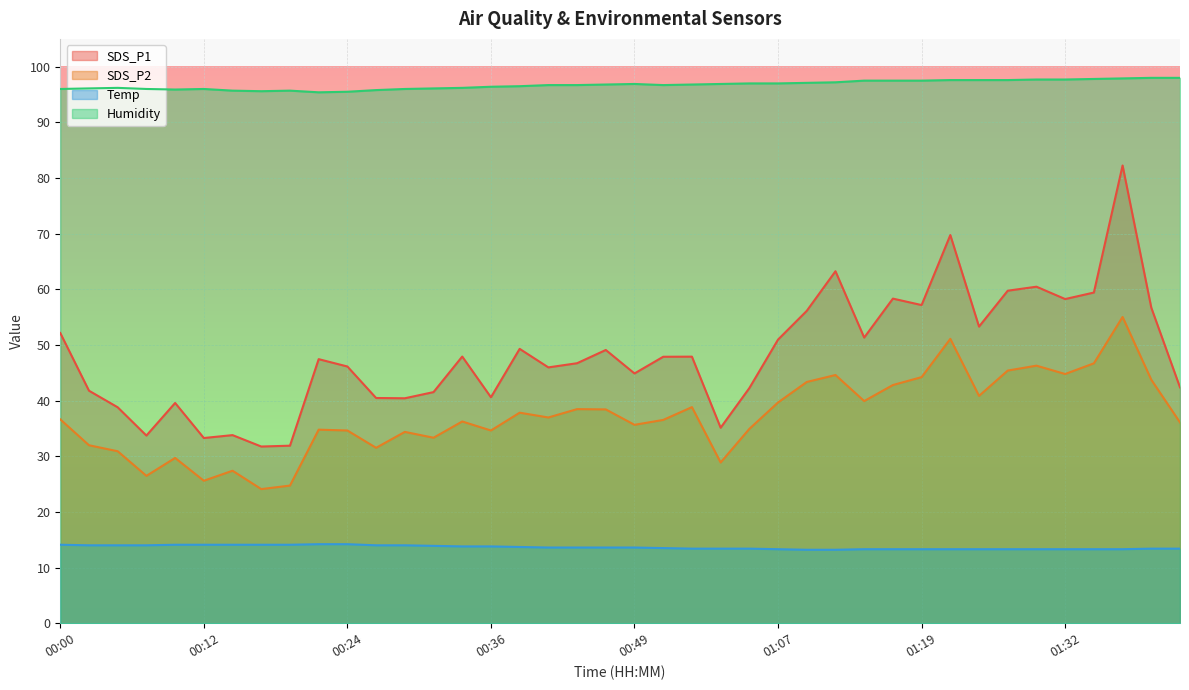

What is the spread (max minus min) of values at 00:17?

81.5